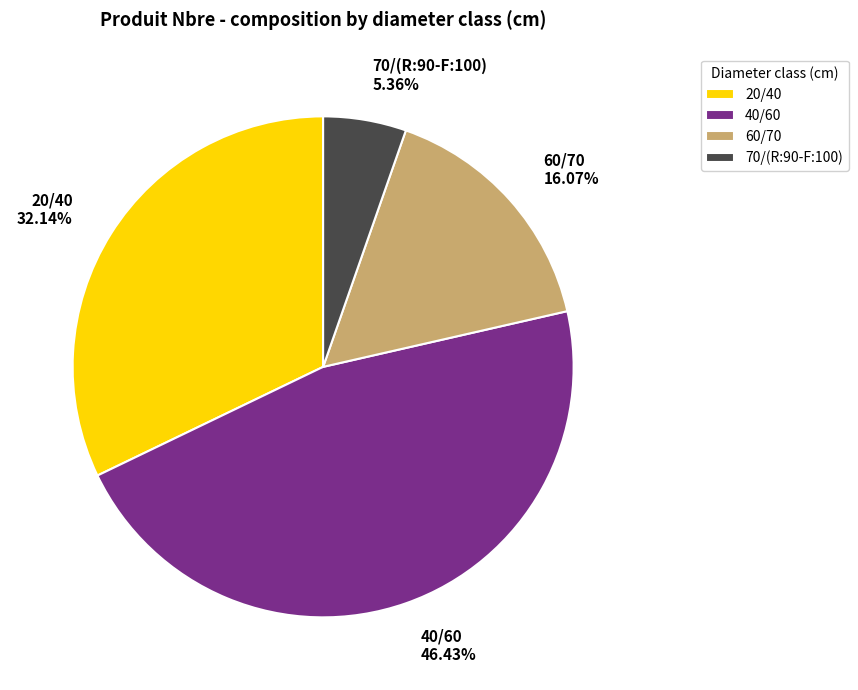

Is there a majority slice in this chart?

No